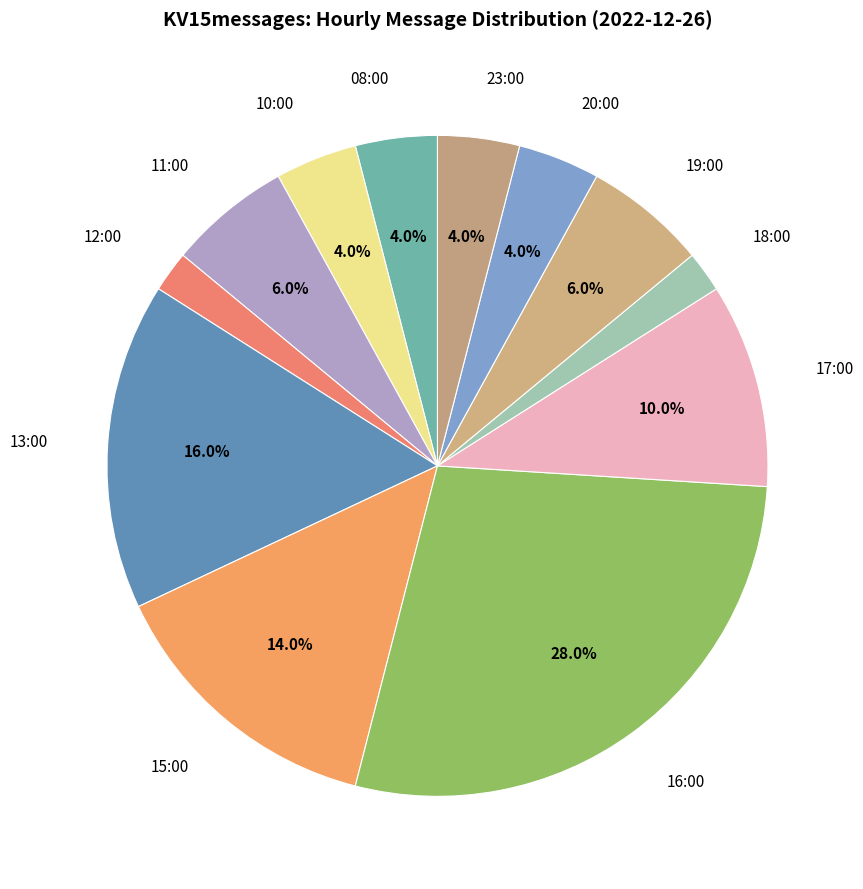

Which category has the smallest portion of the pie?

12:00